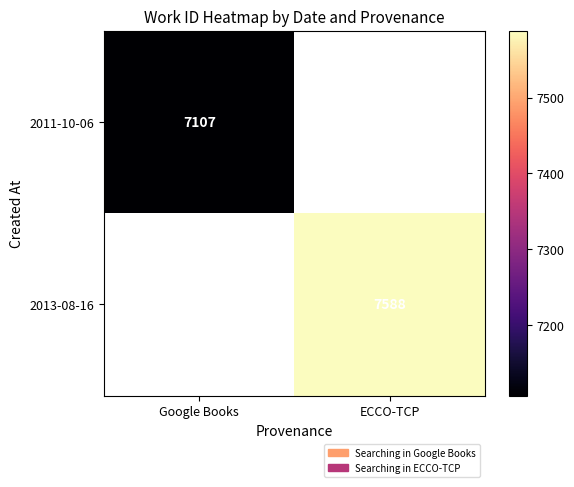

True or false: 2011-10-06 has a value of 7107 at Google Books.

True